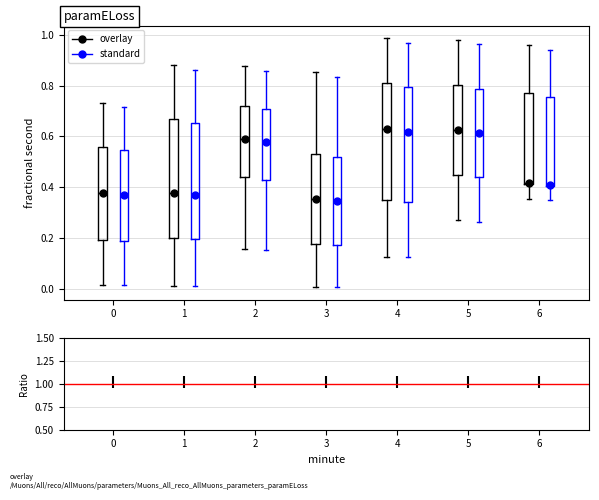

Reading left to right, read every box against the y-axis: the position of its median line, the range the box covers, and the ends of its whiskers. The values are not printed on the chart, so give them approximately, as read against the axis.

0 (overlay): median 0.38, box 0.20 to 0.56, whiskers 0.02 to 0.74
0 (standard): median 0.38, box 0.18 to 0.54, whiskers 0.02 to 0.72
1 (overlay): median 0.38, box 0.20 to 0.66, whiskers 0.02 to 0.88
1 (standard): median 0.36, box 0.20 to 0.66, whiskers 0.02 to 0.86
2 (overlay): median 0.60, box 0.44 to 0.72, whiskers 0.16 to 0.88
2 (standard): median 0.58, box 0.42 to 0.70, whiskers 0.16 to 0.86
3 (overlay): median 0.36, box 0.18 to 0.54, whiskers 0.00 to 0.86
3 (standard): median 0.34, box 0.18 to 0.52, whiskers 0.00 to 0.84
4 (overlay): median 0.62, box 0.34 to 0.80, whiskers 0.12 to 0.98
4 (standard): median 0.62, box 0.34 to 0.80, whiskers 0.12 to 0.96
5 (overlay): median 0.62, box 0.44 to 0.80, whiskers 0.26 to 0.98
5 (standard): median 0.62, box 0.44 to 0.78, whiskers 0.26 to 0.96
6 (overlay): median 0.42, box 0.42 to 0.78, whiskers 0.36 to 0.96
6 (standard): median 0.40, box 0.40 to 0.76, whiskers 0.34 to 0.94